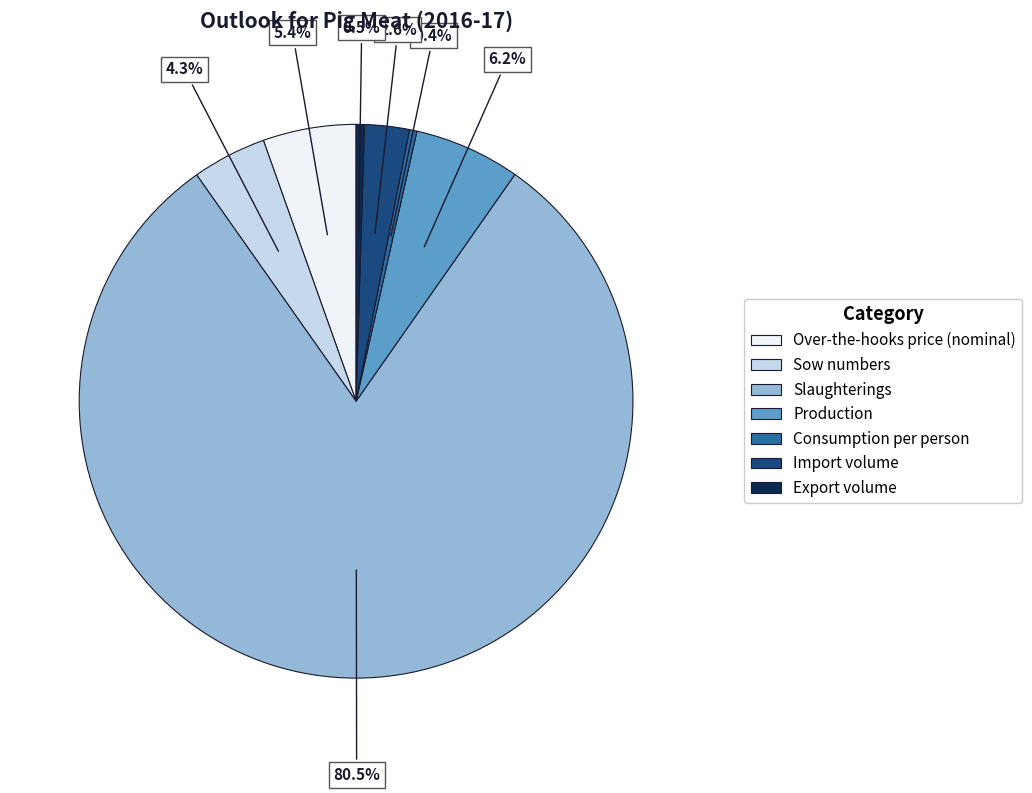

Which has a higher value, Export volume or Production?

Production